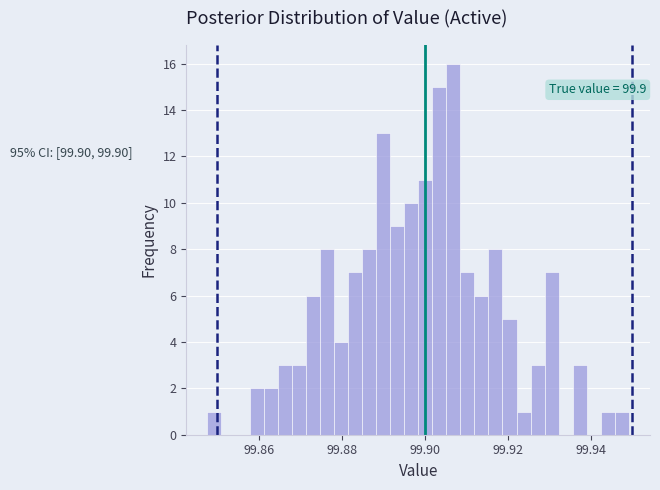

Around what value on the x-axis is the tallest bar? Give the approximate position of its centre, as read against the axis.

99.906